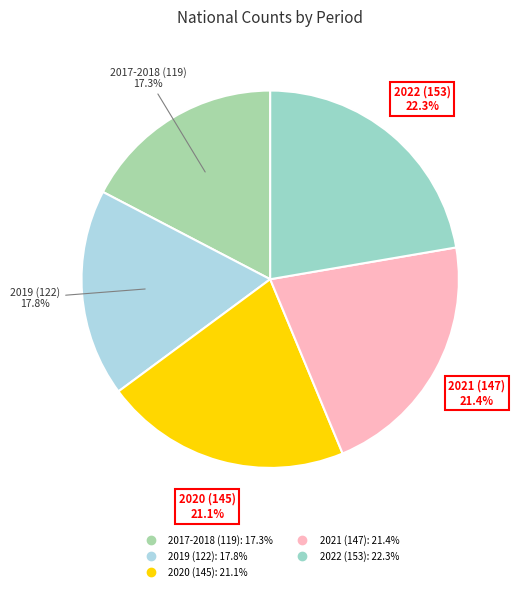

To the nearest percent, what percentage of the pie is 2022 (153)?

22%